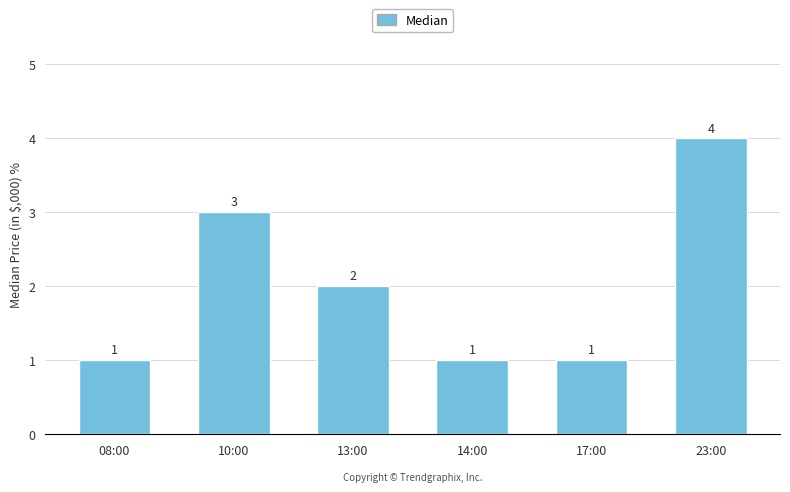

Reading right to left, extract all data points from this chart.

4	1	1	2	3	1